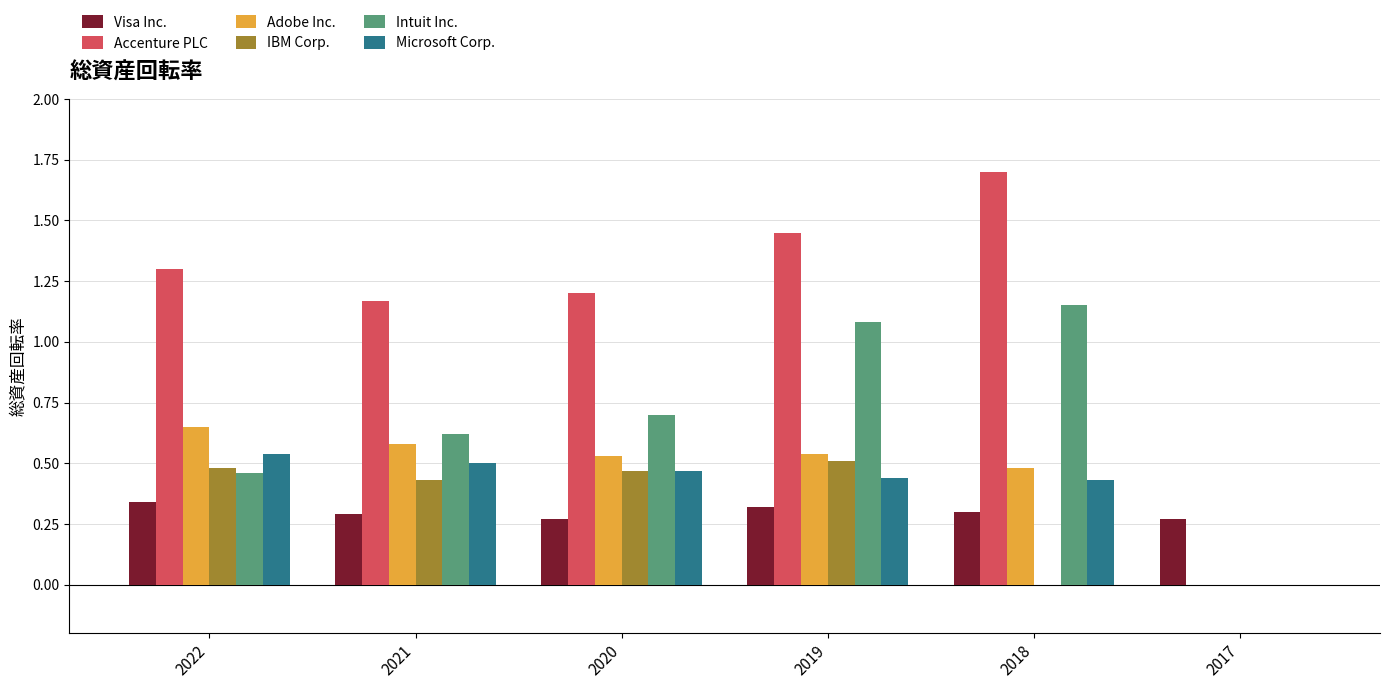

Which series has the largest total across all categories?

Accenture PLC